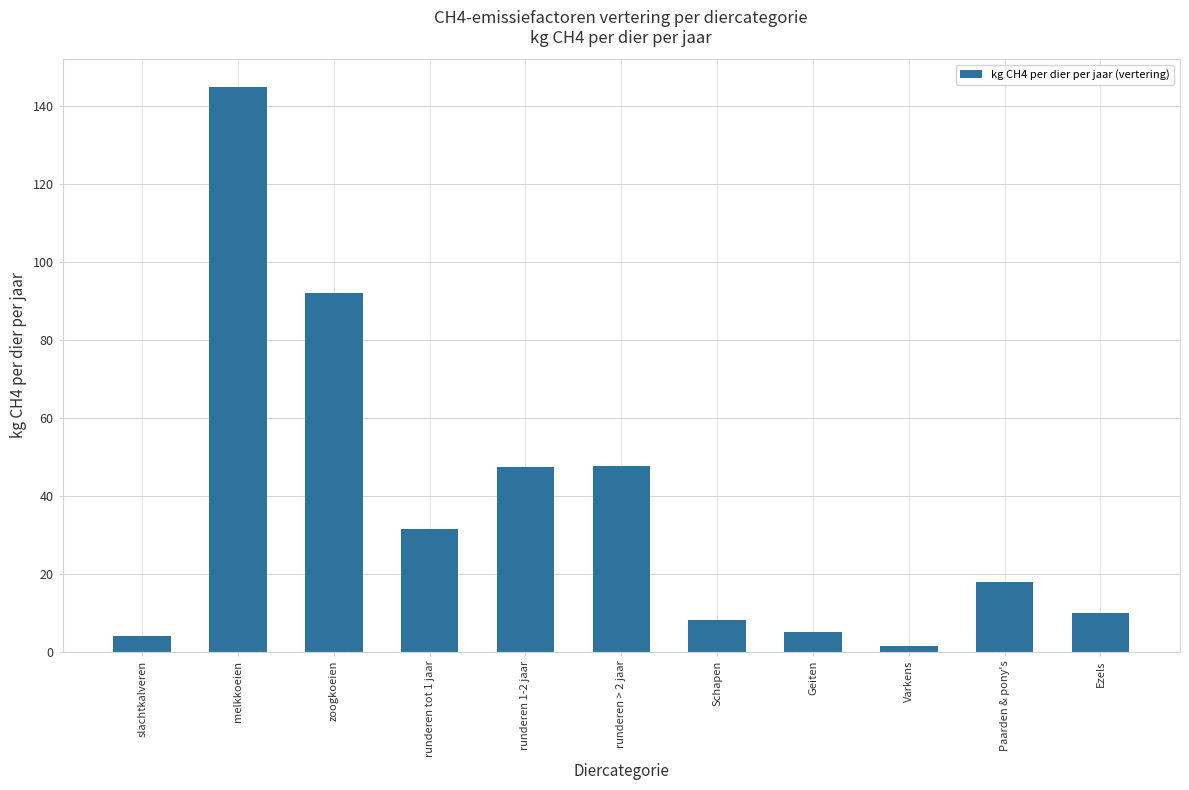

What is the average value?

37.2